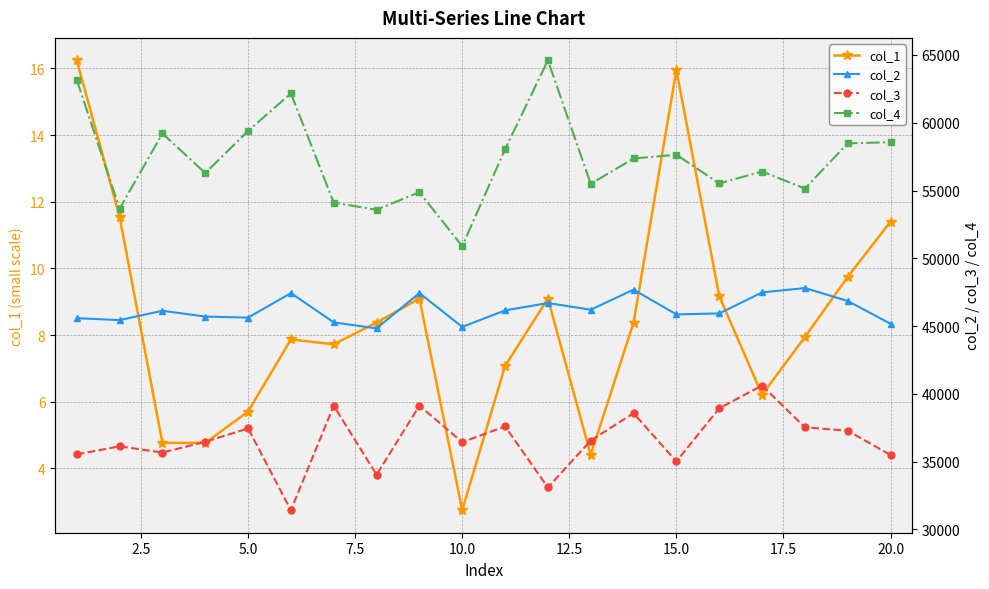

True or false: col_1 has more than 0 interior local peaks.

True